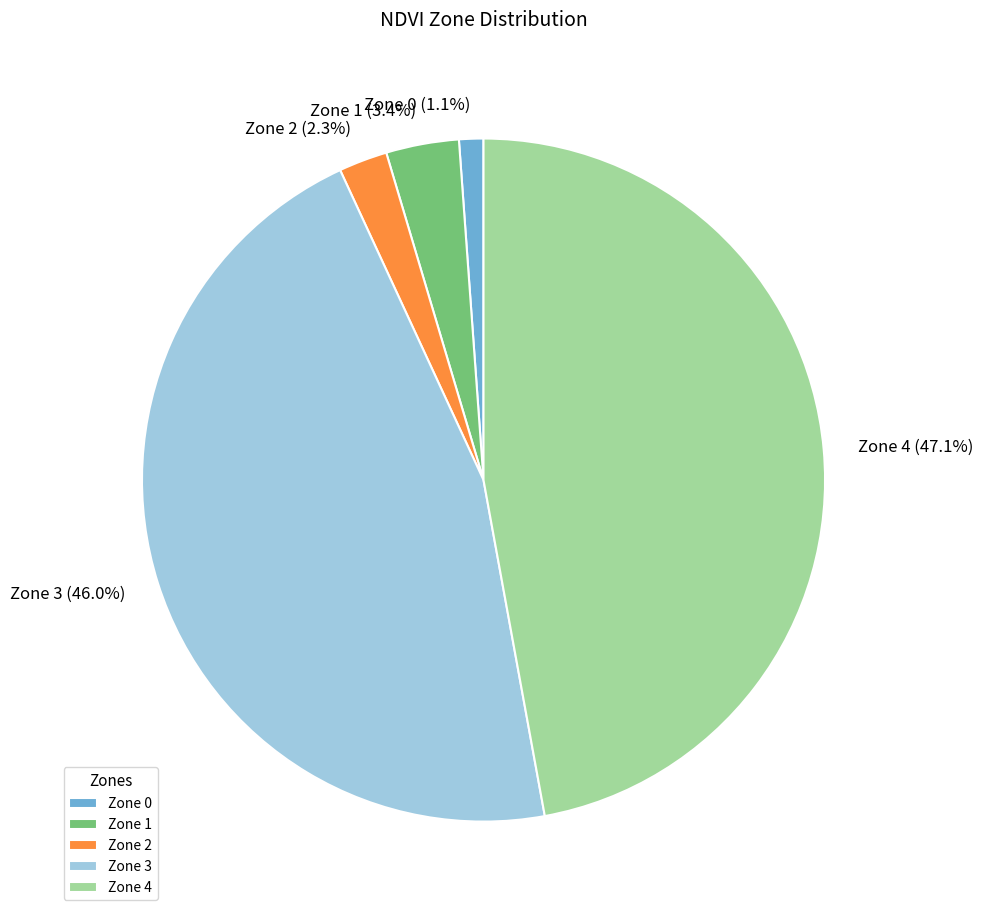

Does Zone 3 account for over 50% of the chart?

No